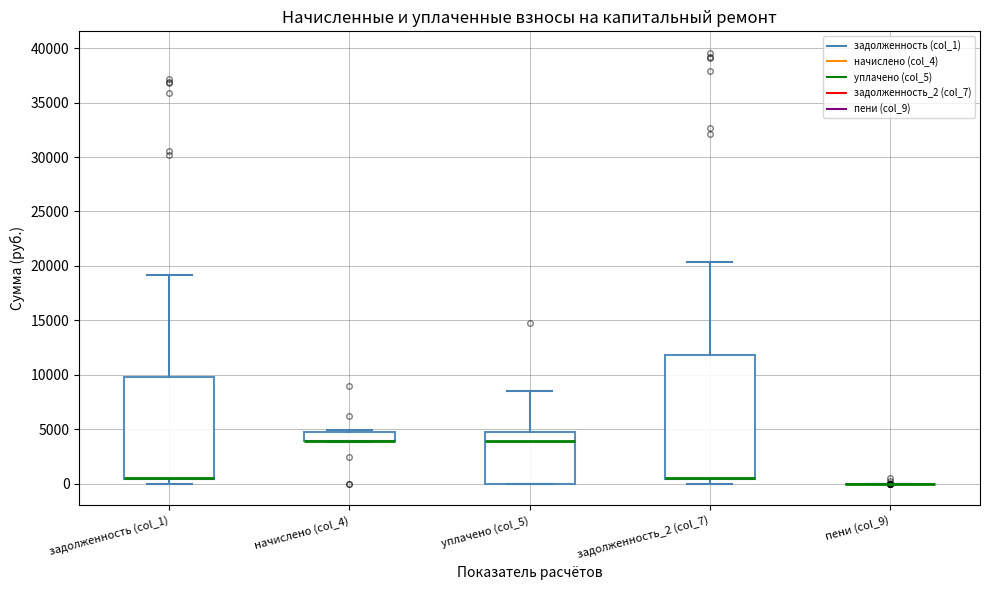

Where is the upper edge of the box for начислено (col_4) on the y-axis? The values are not printed on the chart, so give them approximately, as read against the axis.

5000